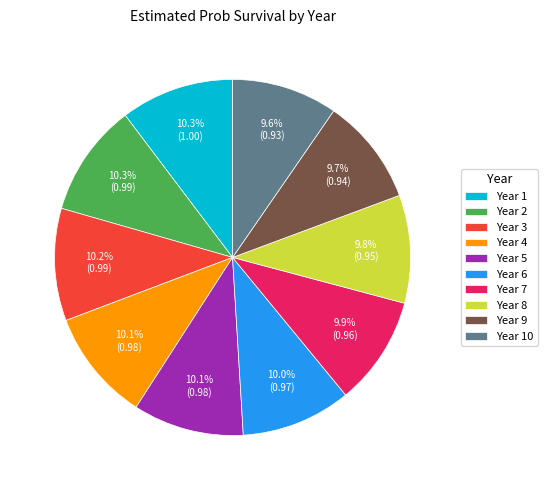

To the nearest percent, what portion does Year 3 represent?

10%